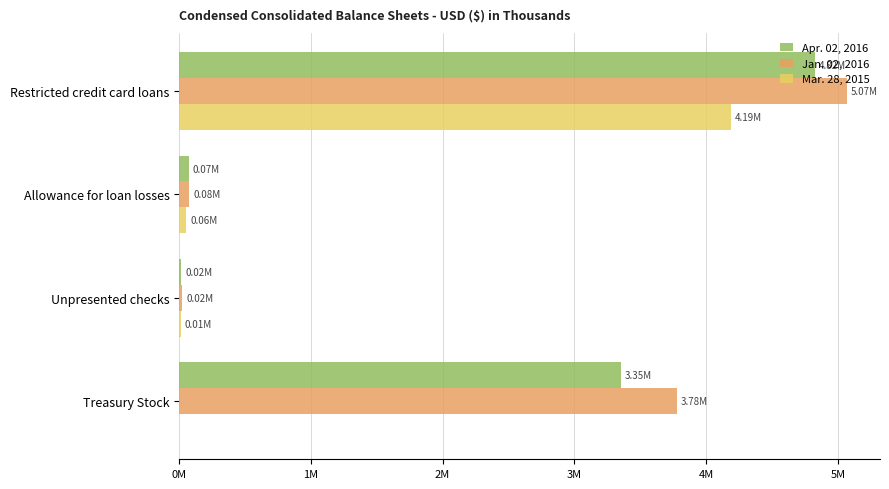

What are all the series names shown in the legend?

Apr. 02, 2016, Jan. 02, 2016, Mar. 28, 2015